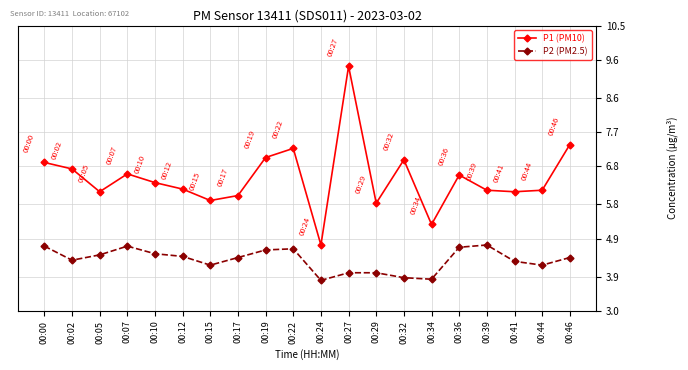

Reading left to right, extract all data points from this chart.

P1 (PM10): 6.9	6.7	6.1	6.6	6.4	6.2	5.9	6.0	7.0	7.3	4.7	9.4	5.8	7.0	5.3	6.6	6.2	6.1	6.2	7.4
P2 (PM2.5): 4.7	4.3	4.5	4.7	4.5	4.4	4.2	4.4	4.6	4.6	3.8	4.0	4.0	3.9	3.8	4.7	4.7	4.3	4.2	4.4